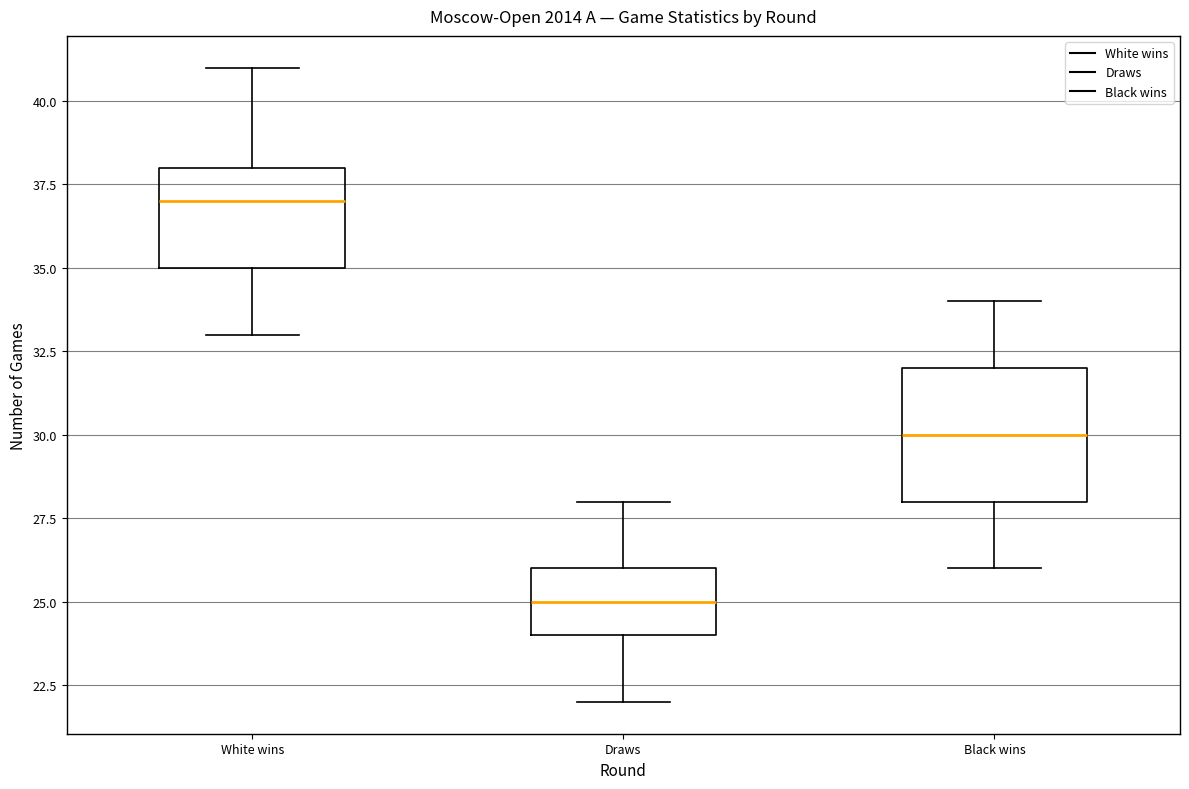

Where is the lower edge of the box for Black wins on the y-axis? The values are not printed on the chart, so give them approximately, as read against the axis.

28